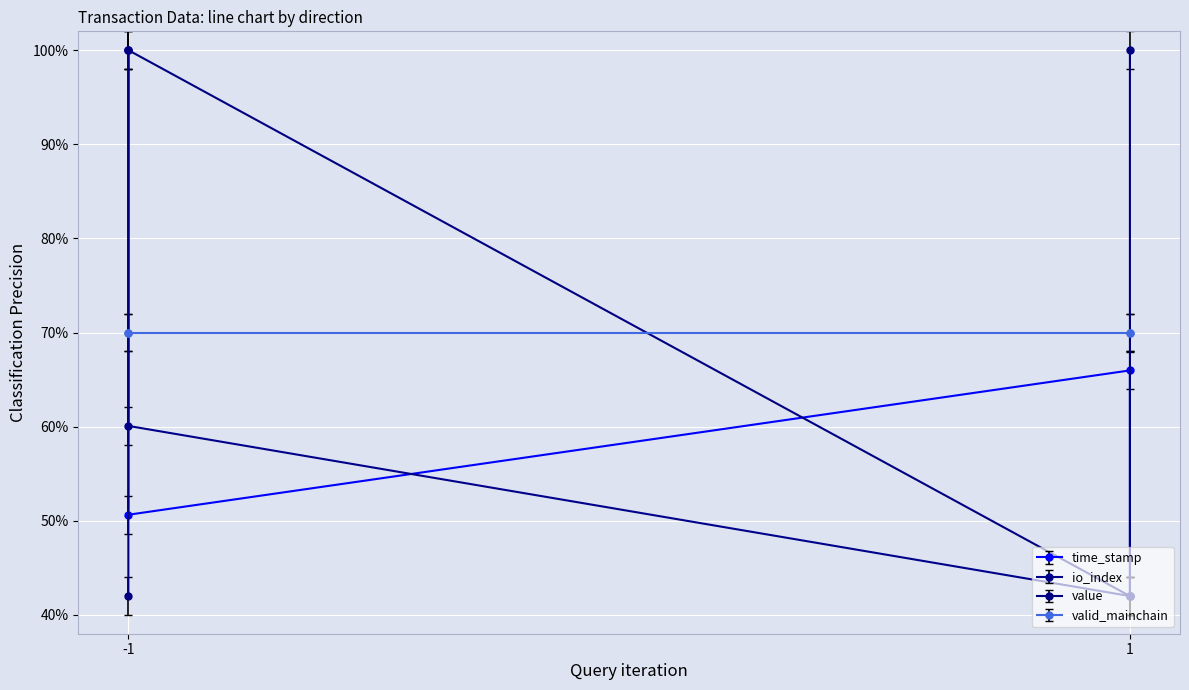

Where is io_index nearest to the value 0?

1